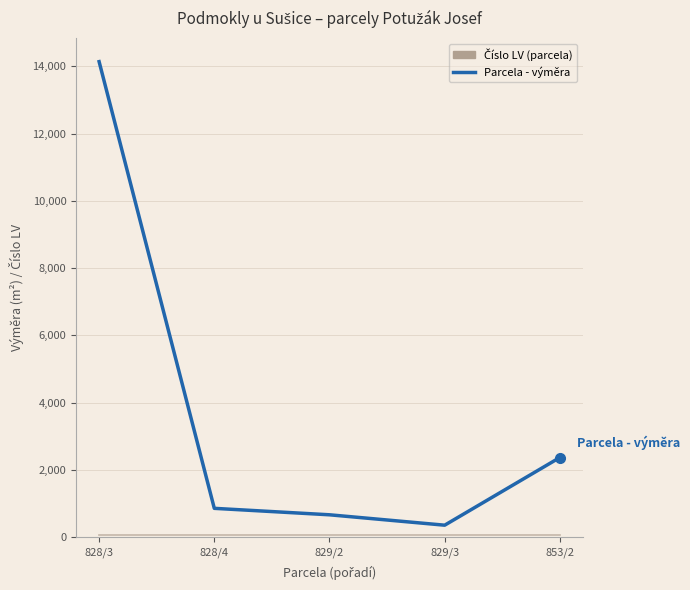

What is the maximum value shown in the chart?

14138